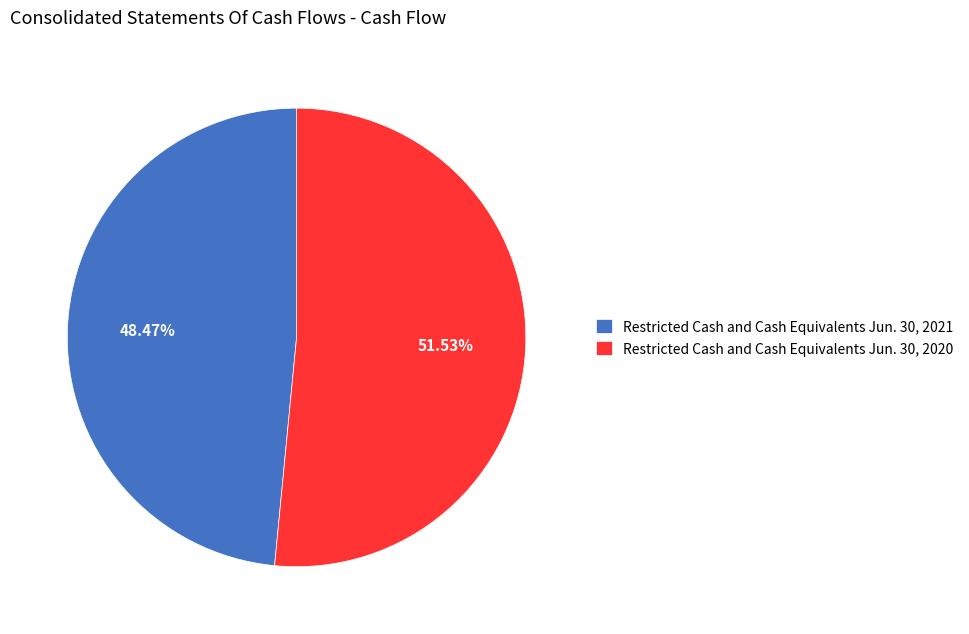

Do Restricted Cash and Cash Equivalents Jun. 30, 2020 and Restricted Cash and Cash Equivalents Jun. 30, 2021 together represent more than half of the pie?

Yes